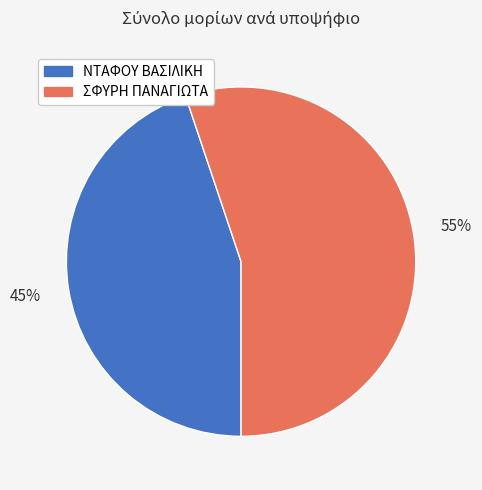

What percentage is the ΣΦΥΡΗ ΠΑΝΑΓΙΩΤΑ slice, to the nearest percent?

55%